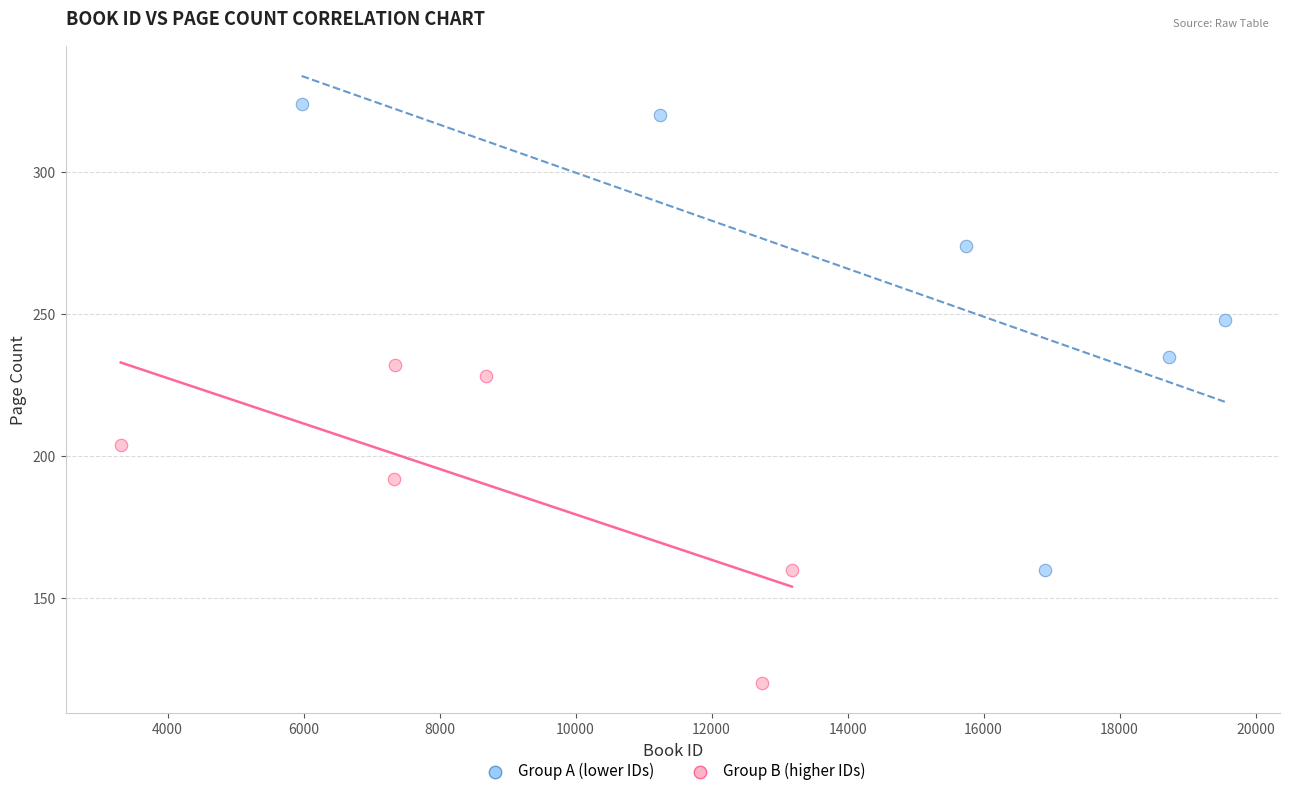

What are all the series names shown in the legend?

Group A (lower IDs), Group B (higher IDs)